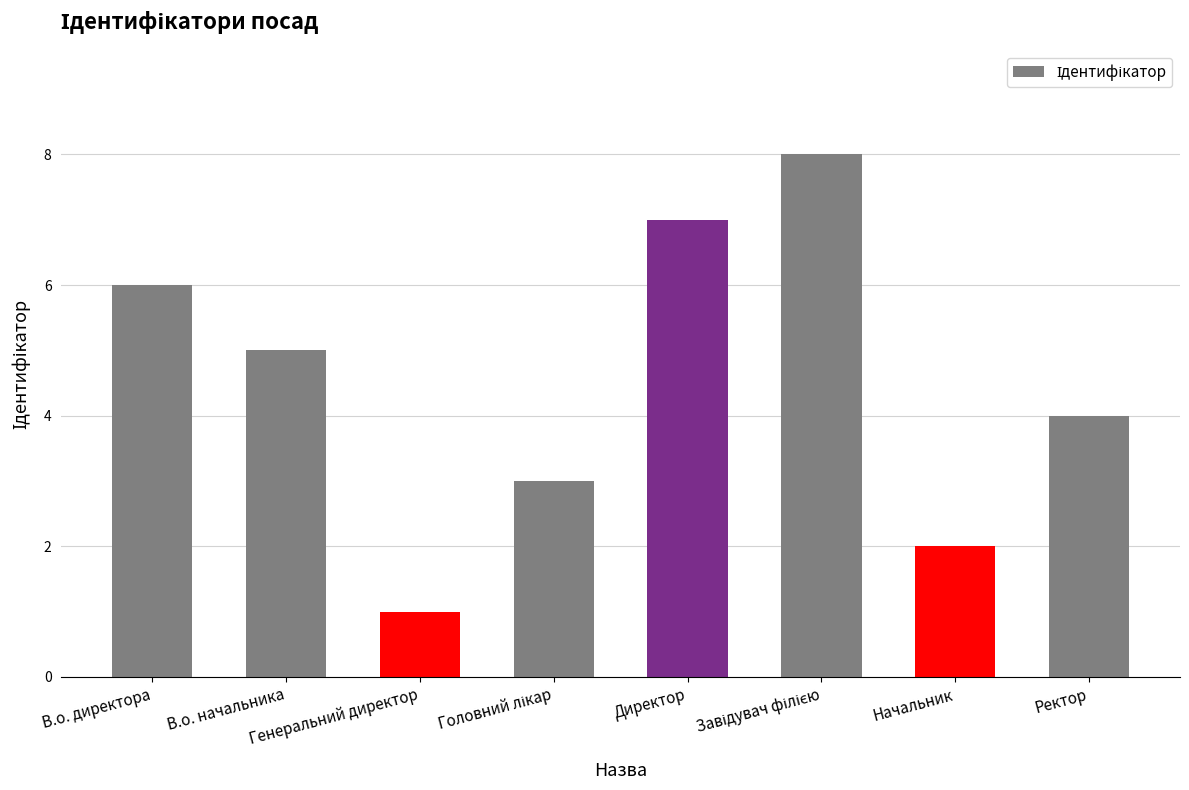

What is the sum of all values?

36